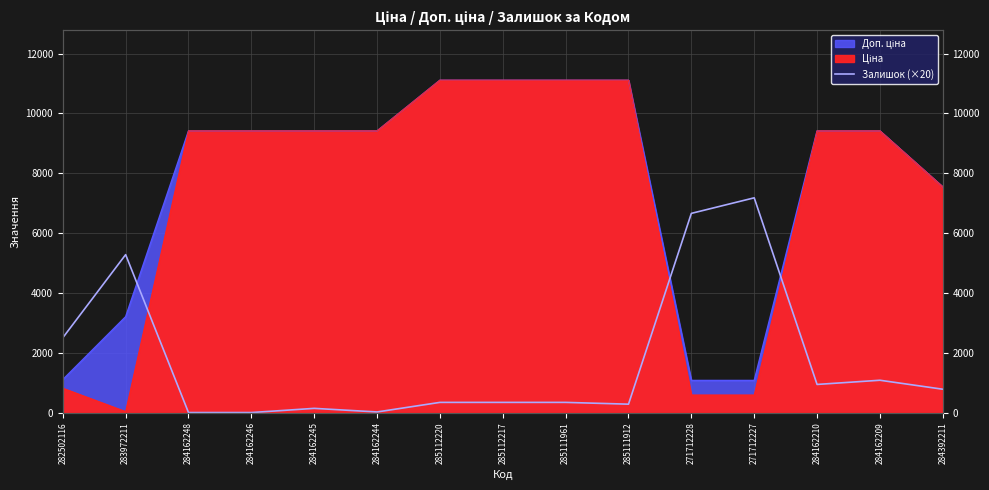

How many points are higher than both their immediate neighbors (excluding endpoints)?

4